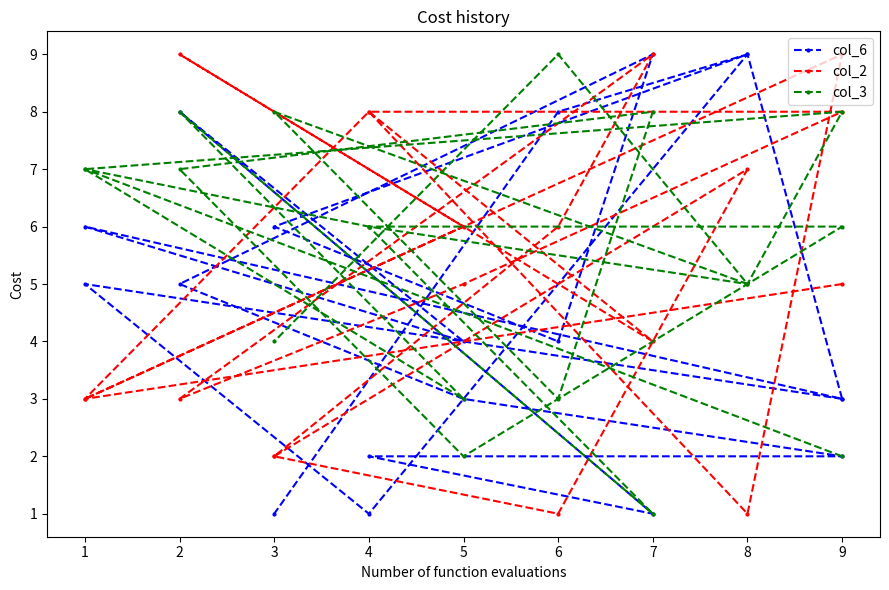

How many col_2 values are between 3 and 8?

12